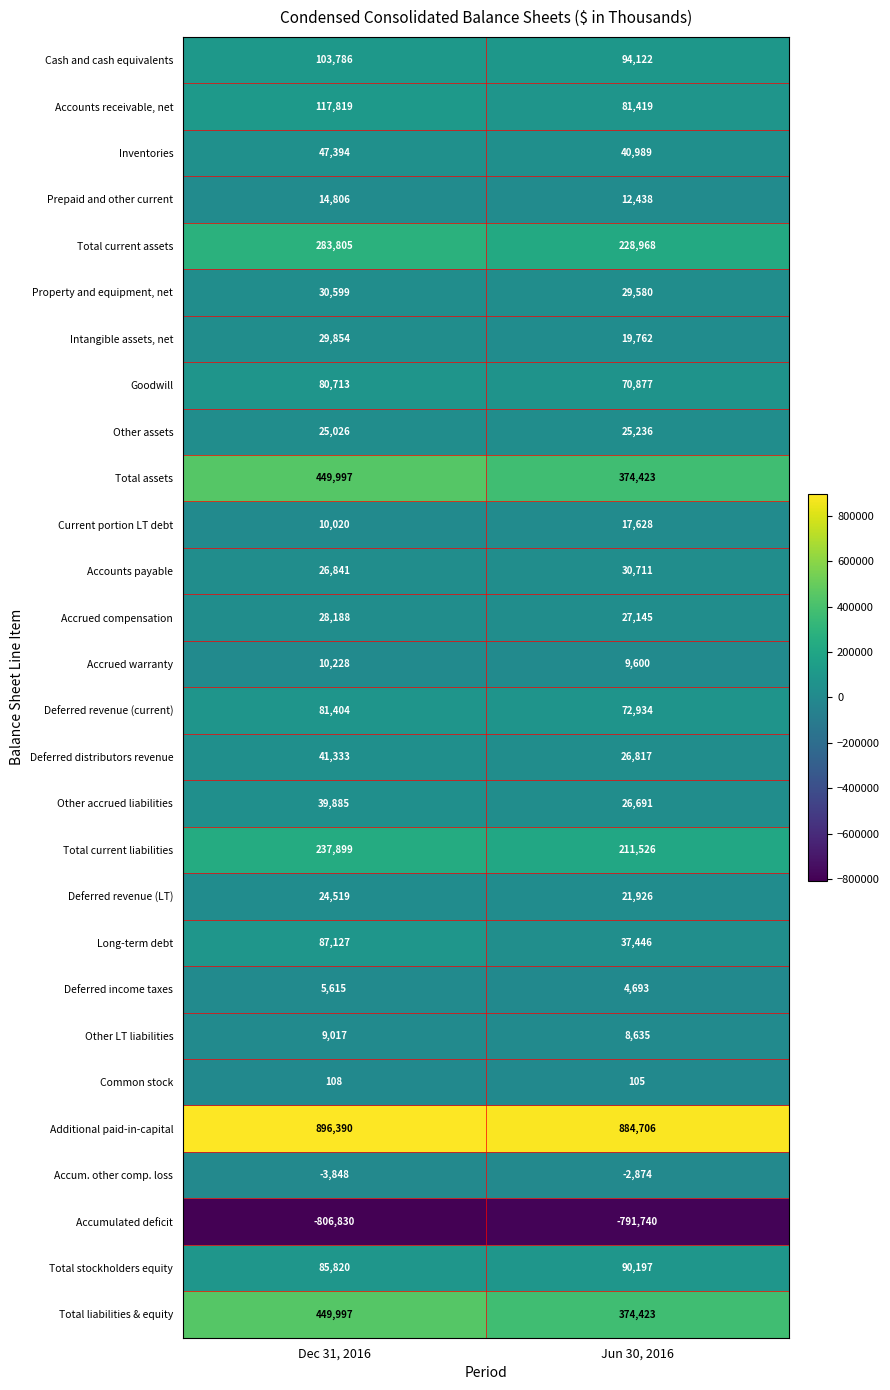

What is the difference between the highest and lowest values at Dec 31, 2016?

1703220